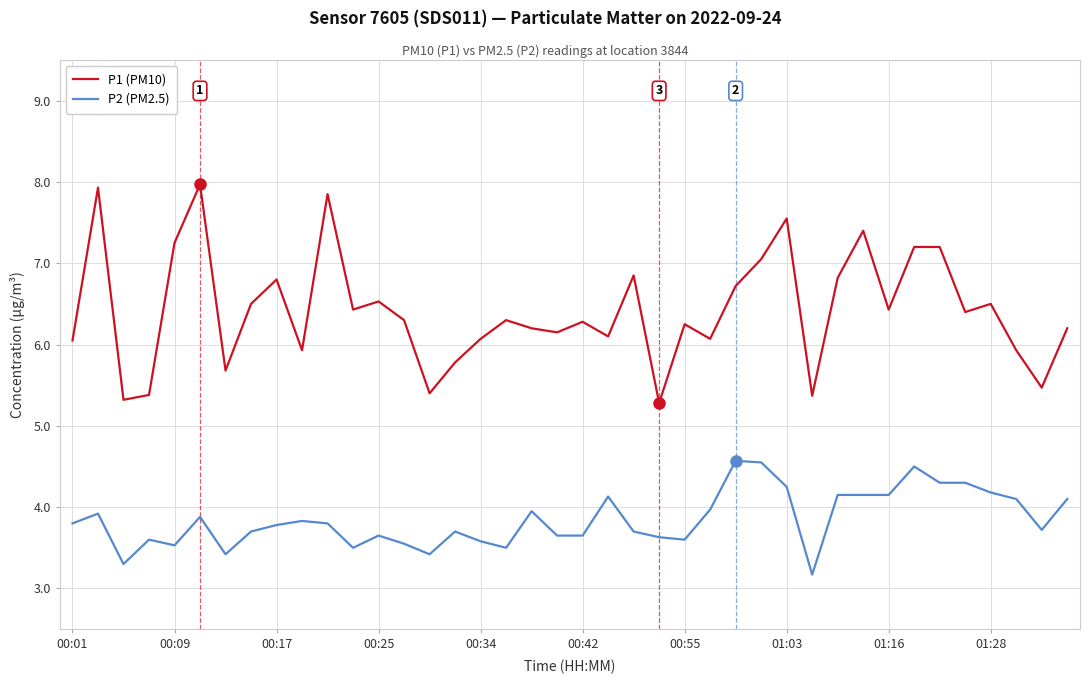

What is the difference between the maximum and minimum values in the P2 (PM2.5) series?

1.4